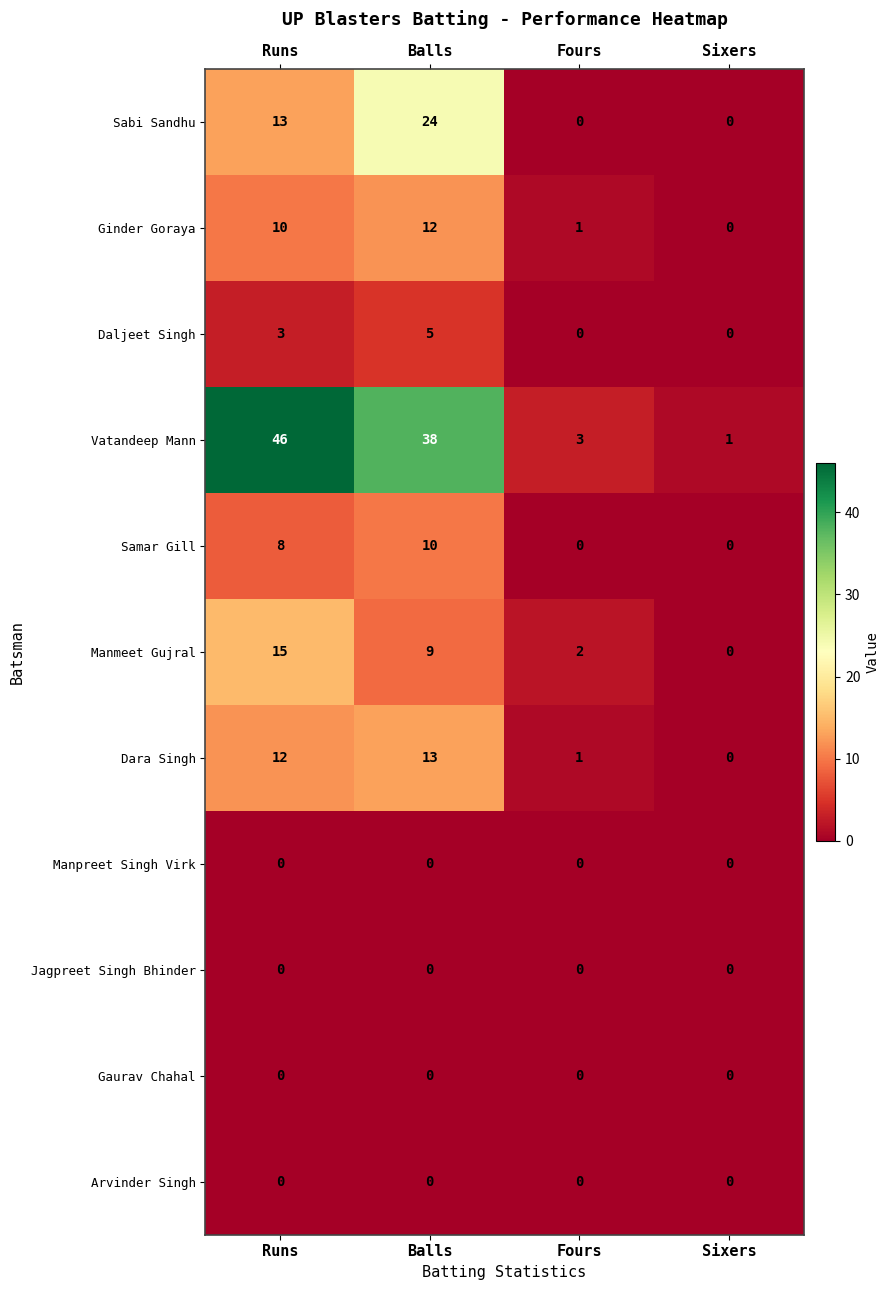

The Arvinder Singh series shows 0 at Fours. True or false?

True